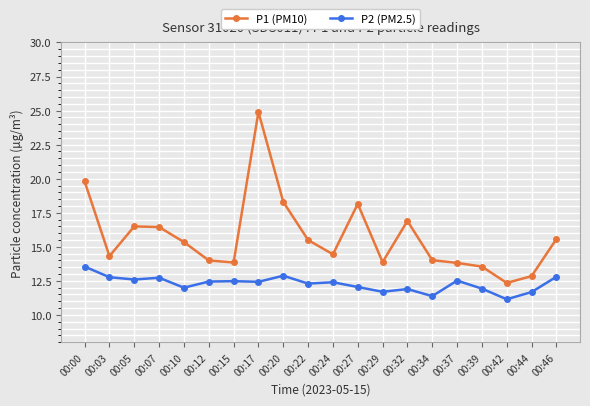

What is the minimum value for P2 (PM2.5)?

11.2